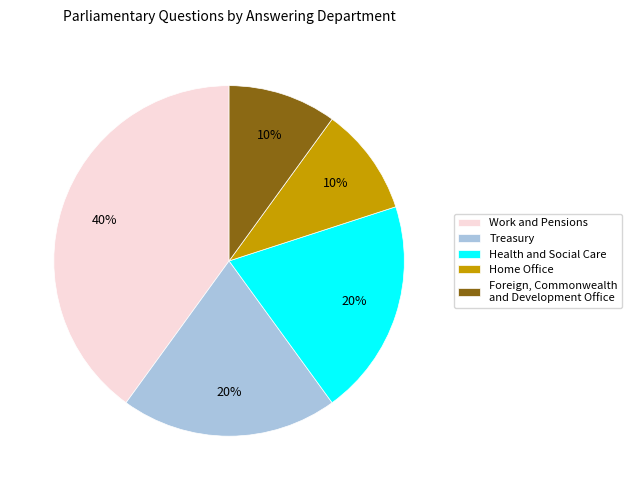

To the nearest percent, what portion does Treasury represent?

20%